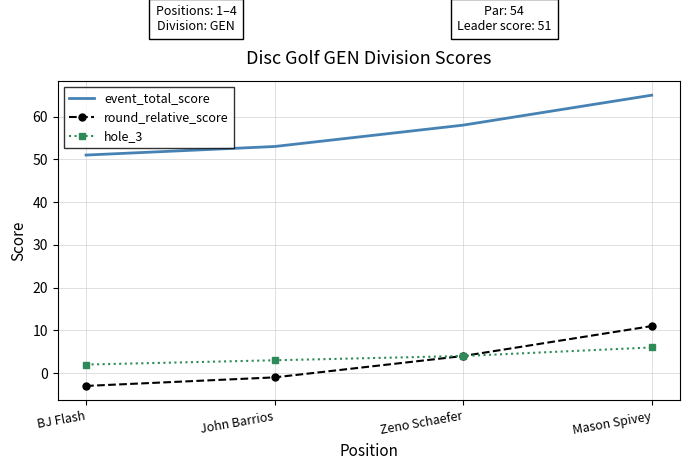

What position from the left is BJ Flash?

1